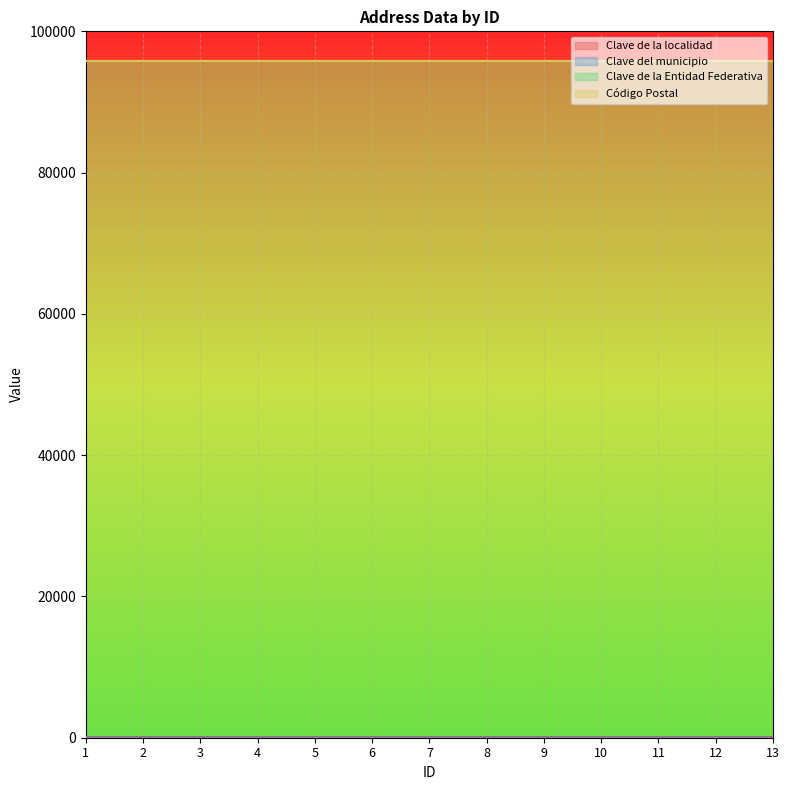

What is the total value across all series at 2?

191833